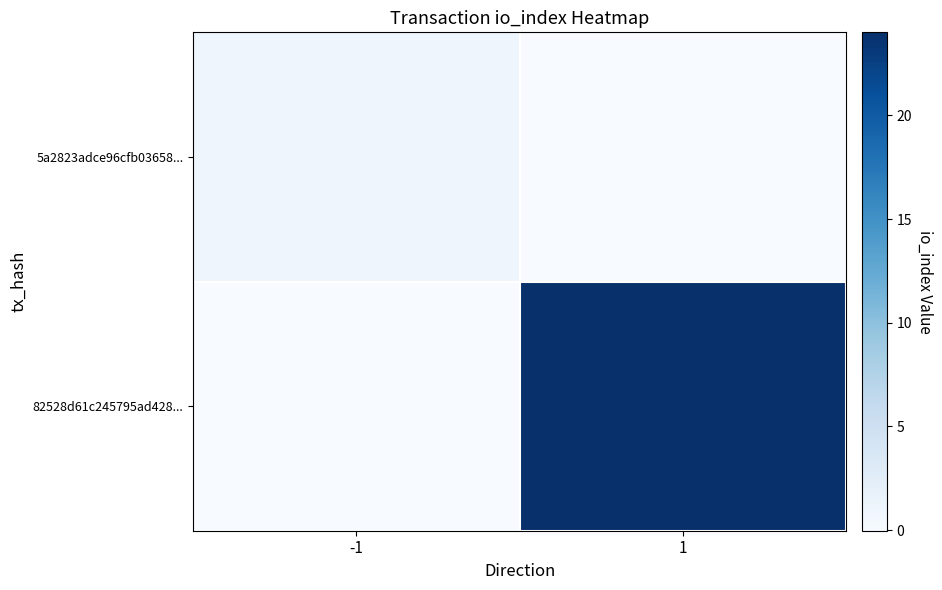

List the series in order of their peak value, highest first.

82528d61c245795ad428..., 5a2823adce96cfb03658...